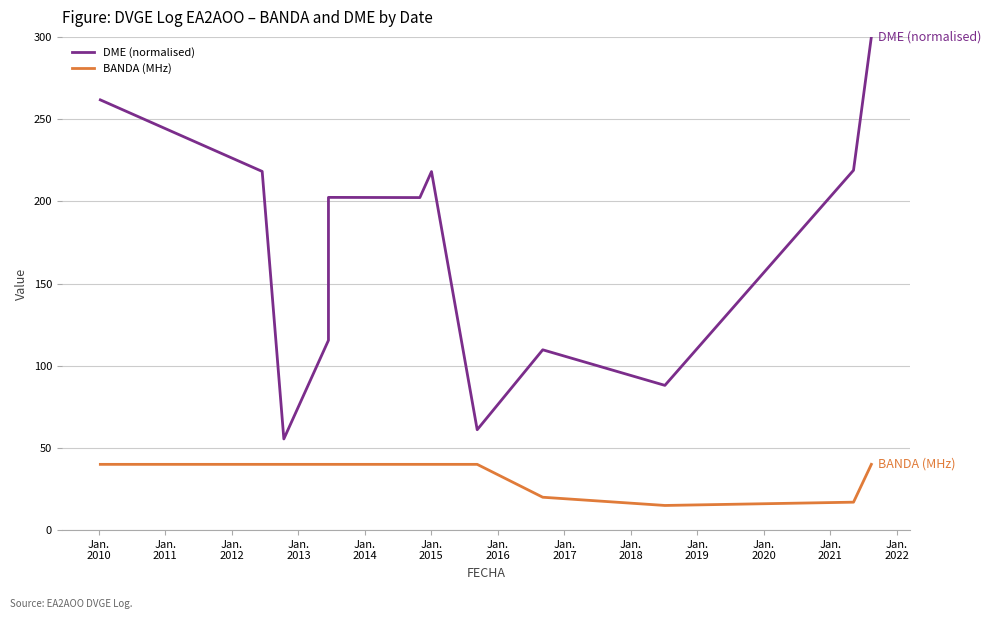

What are all the series names shown in the legend?

DME (normalised), BANDA (MHz)